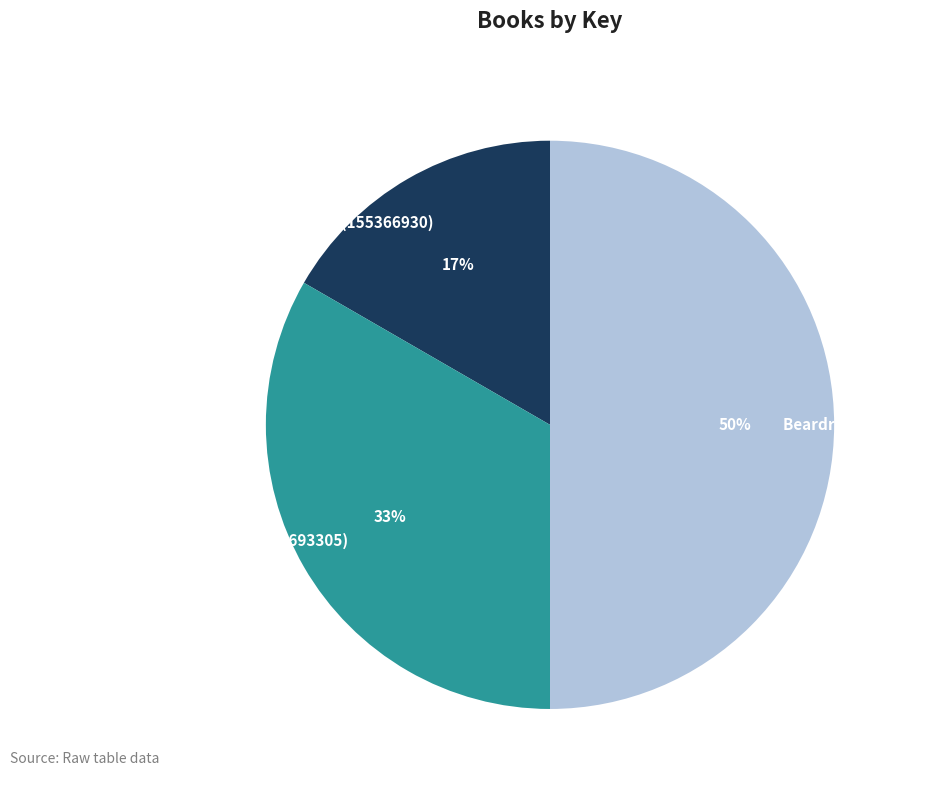

Approximately how many times larger is the value at Dig to Disaster (2141693305) compared to Beardream (332751)?

0.7